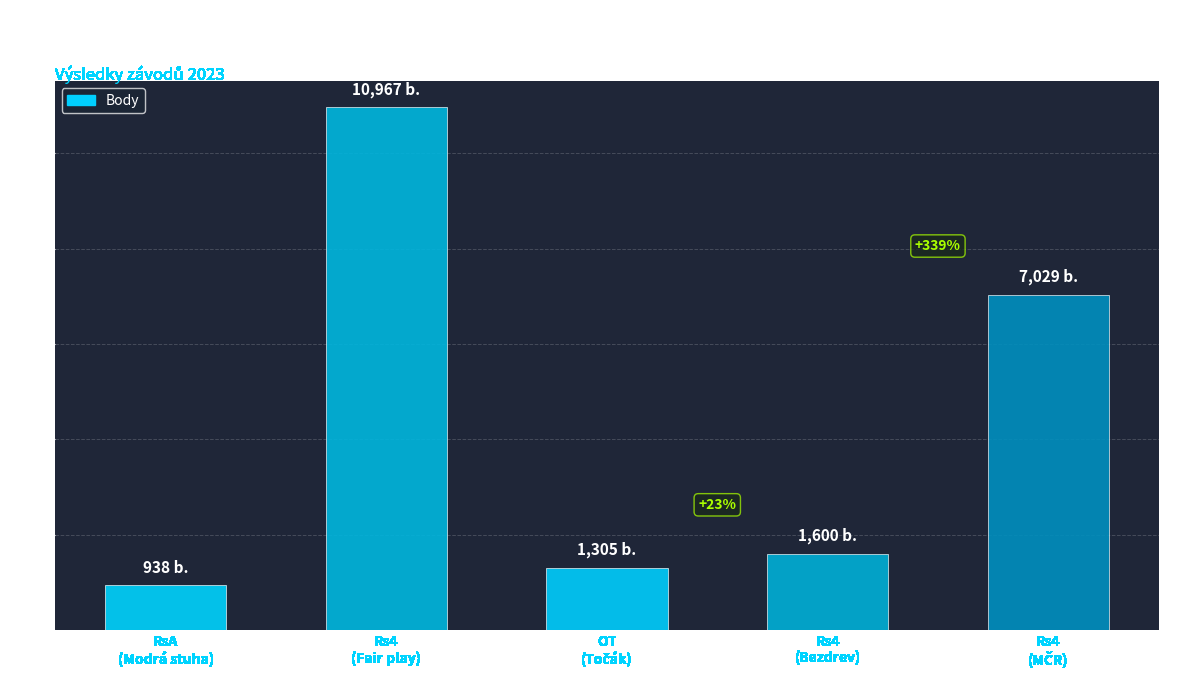

What is the difference between the values at OT and Rs4?

295